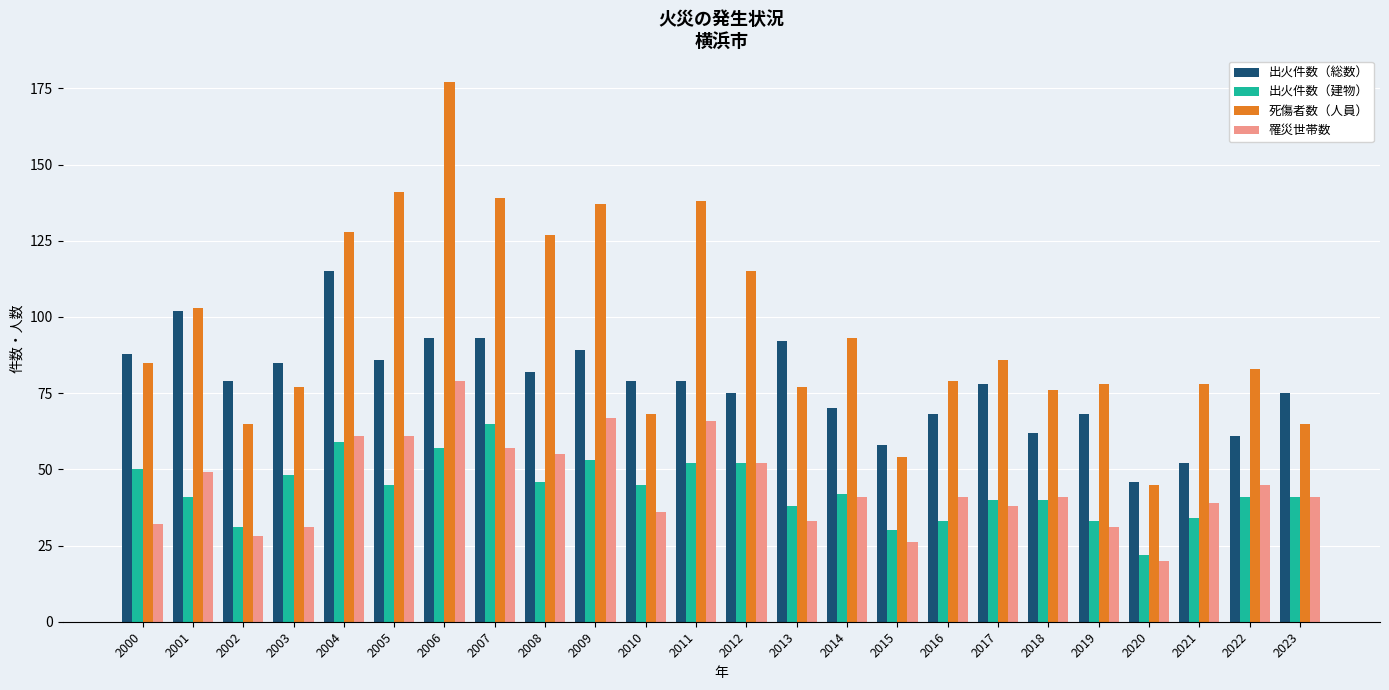

What is the difference between the second highest and minimum values in the 出火件数（総数） series?

56